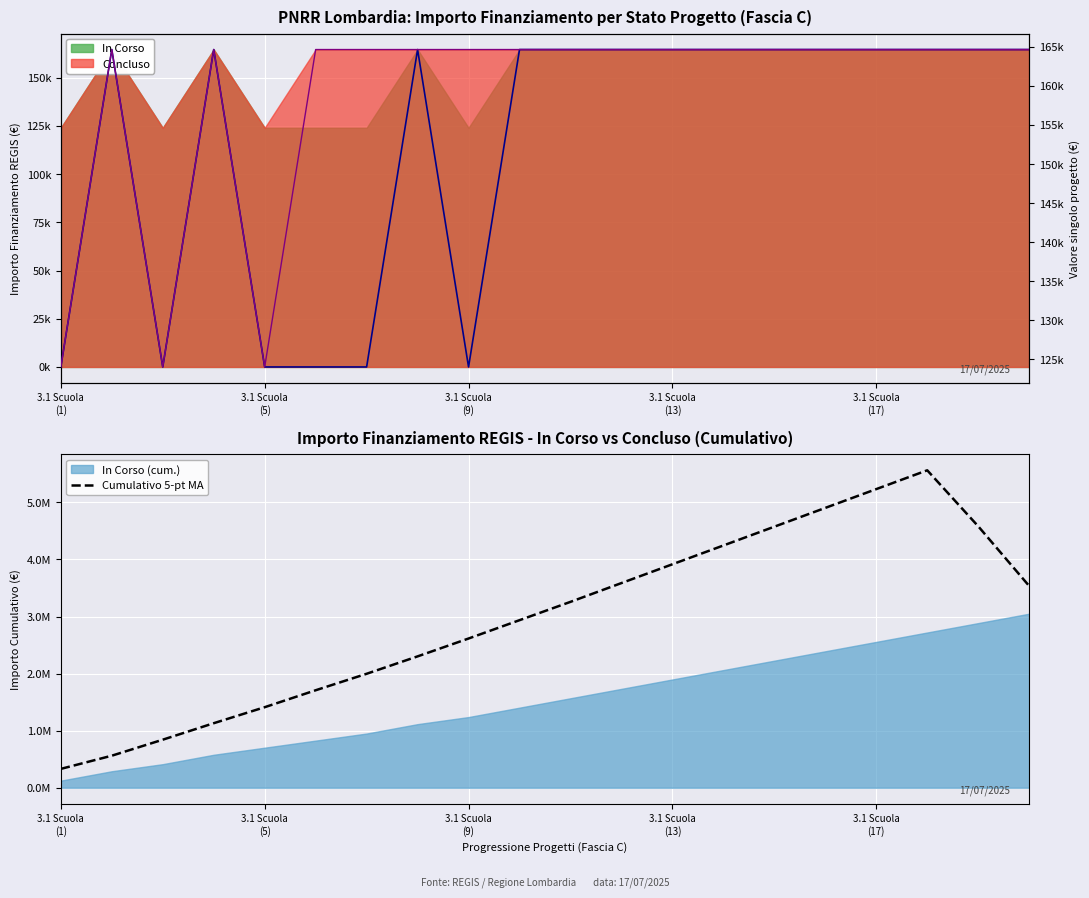

What is the difference between the Cumulativo 5-pt MA values at 12 and 5?

2207580.0